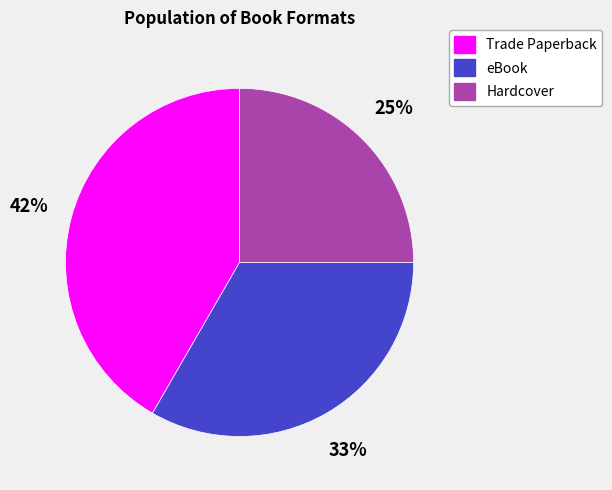

To the nearest percent, what percentage of the pie is eBook?

33%